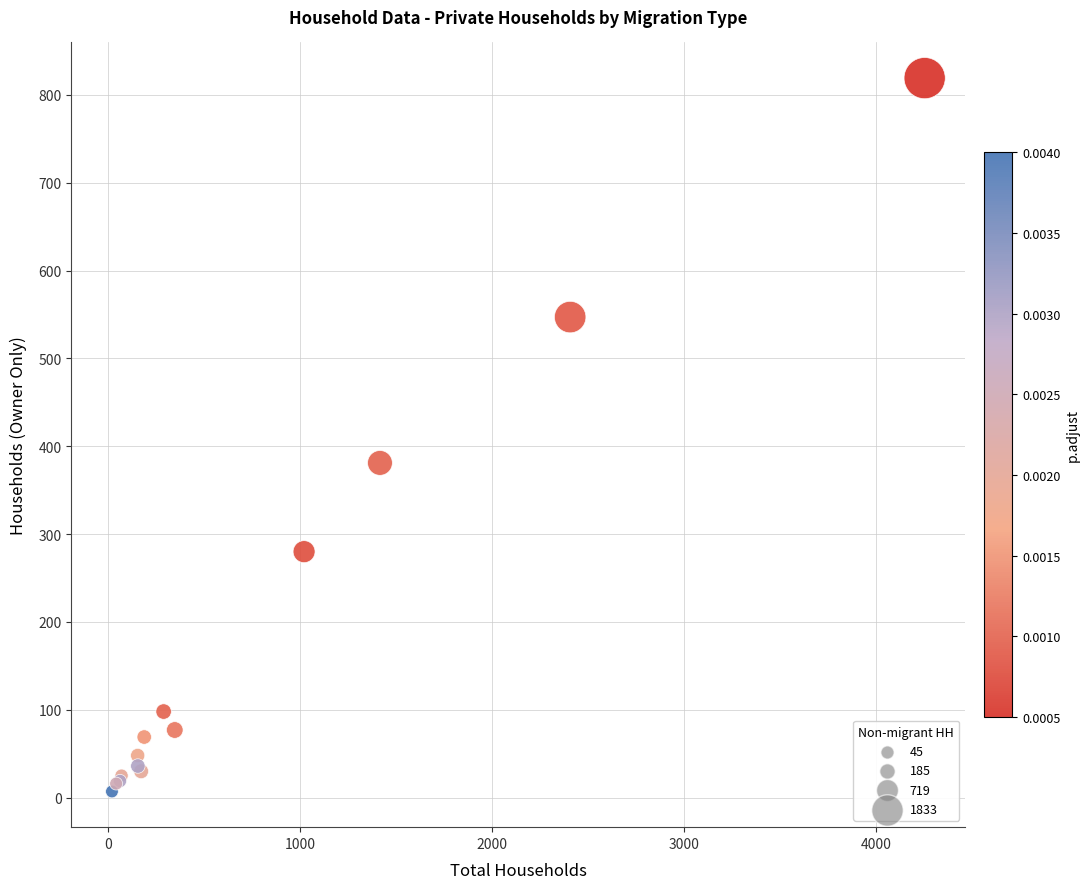

What Y value in the scatter plot is closest to 413?

381